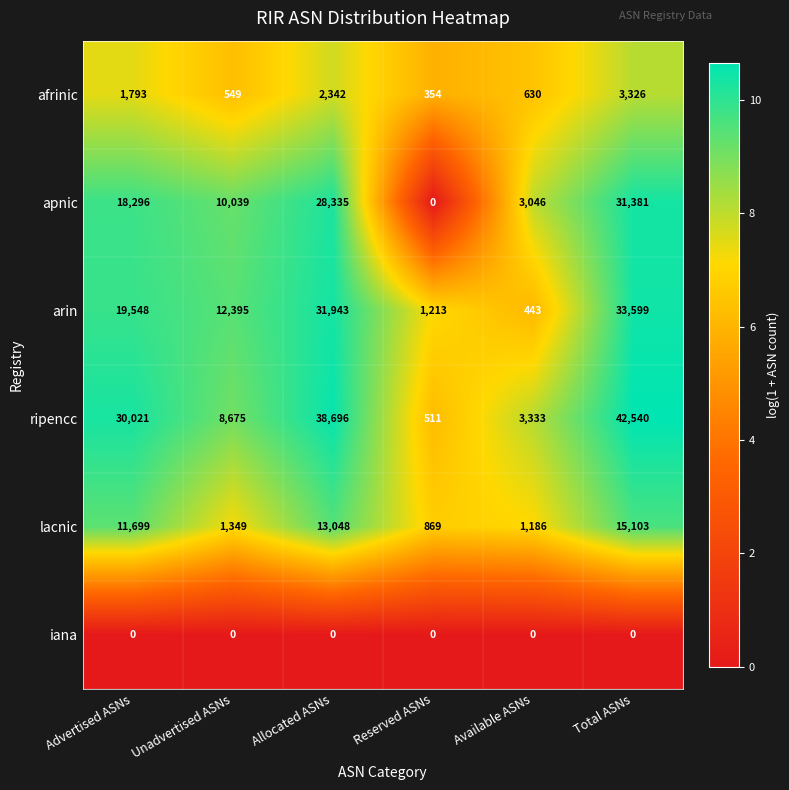

List the labels in order of apnic value, largest first.

Total ASNs, Allocated ASNs, Advertised ASNs, Unadvertised ASNs, Available ASNs, Reserved ASNs